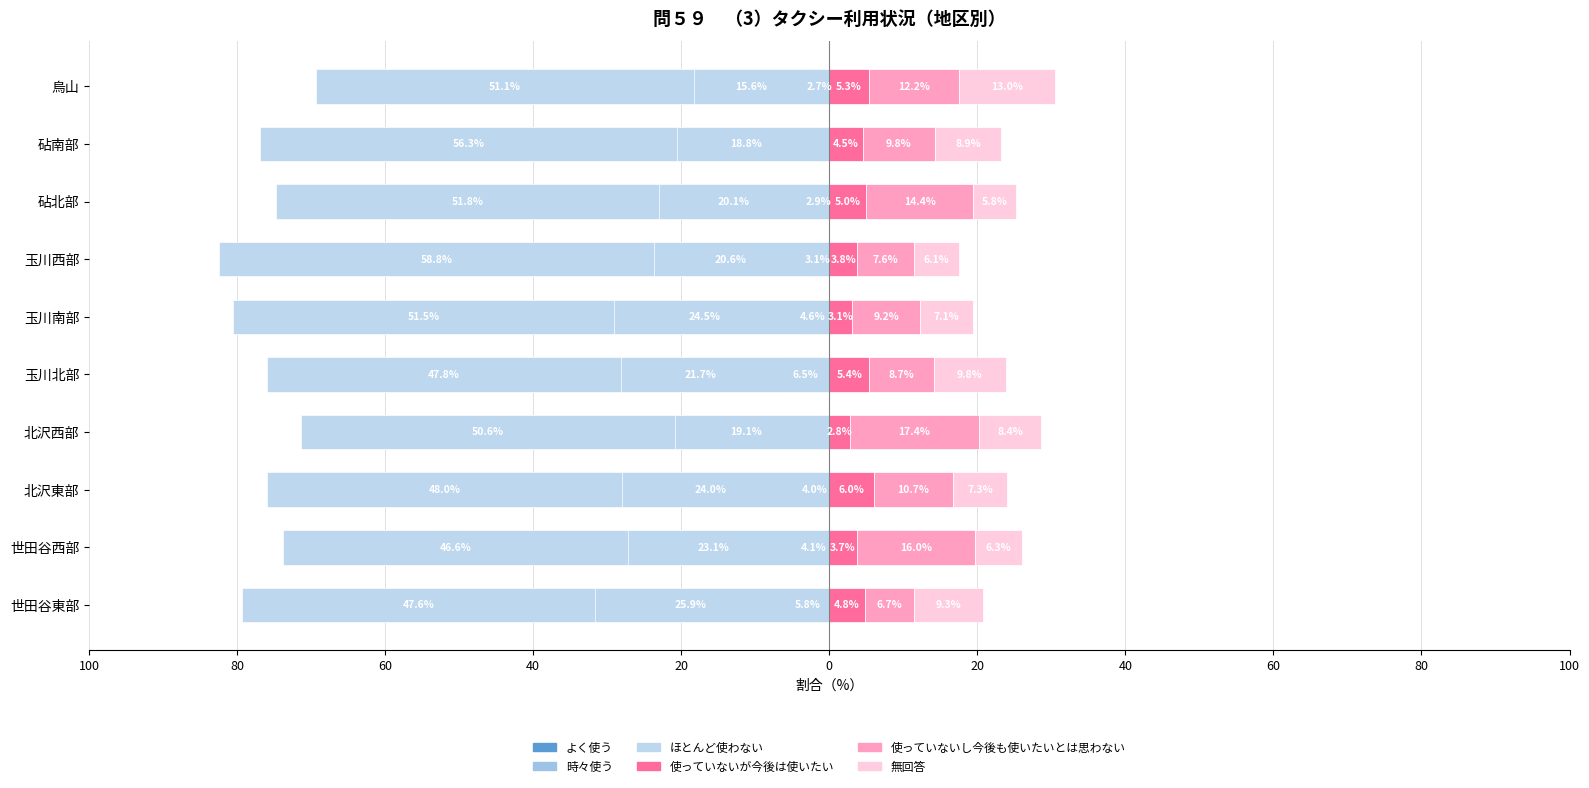

Reading right to left, list all the values displayed in this chart.

よく使う: 2.7	1.8	2.9	3.1	4.6	6.5	1.7	4.0	4.1	5.8
時々使う: 15.6	18.8	20.1	20.6	24.5	21.7	19.1	24.0	23.1	25.9
ほとんど使わない: 51.1	56.3	51.8	58.8	51.5	47.8	50.6	48.0	46.6	47.6
使っていないが今後は使いたい: 5.3	4.5	5.0	3.8	3.1	5.4	2.8	6.0	3.7	4.8
使っていないし今後も使いたいとは思わない: 12.2	9.8	14.4	7.6	9.2	8.7	17.4	10.7	16.0	6.7
無回答: 13.0	8.9	5.8	6.1	7.1	9.8	8.4	7.3	6.3	9.3